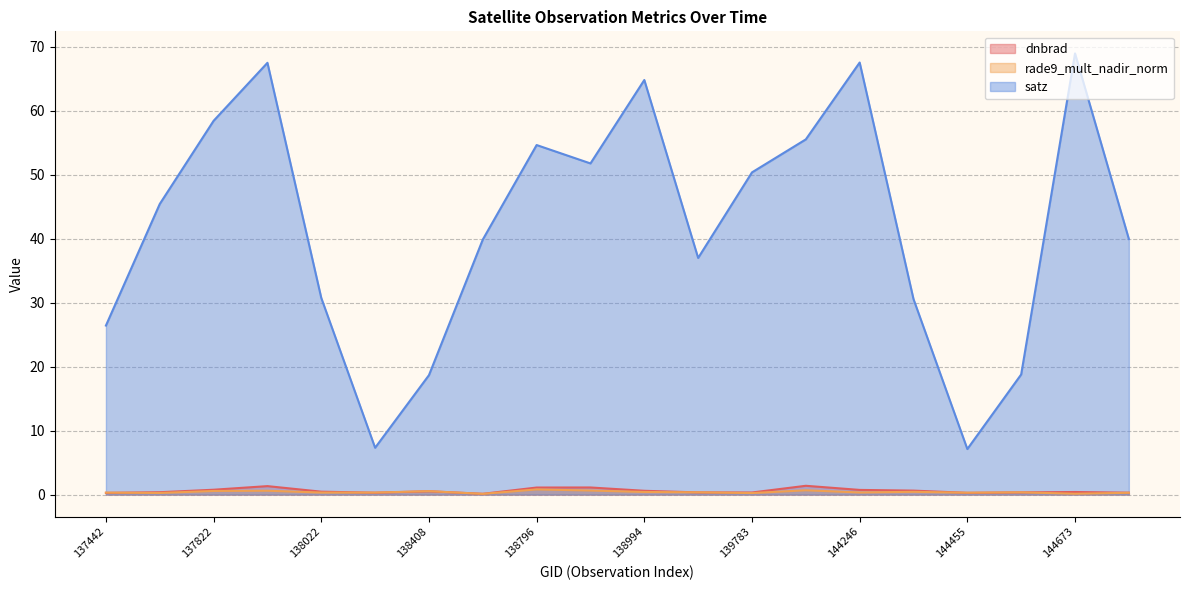

What is the total value across all series at 144859?

40.5